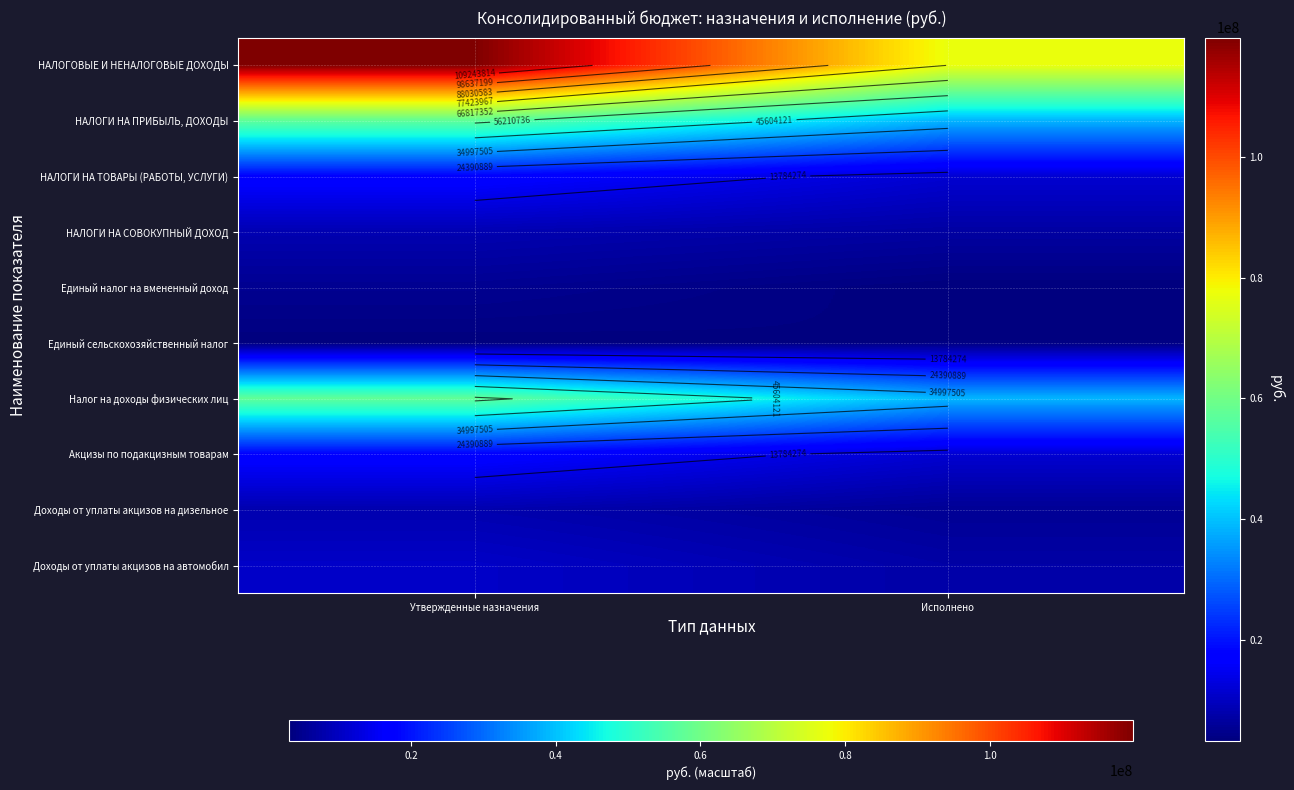

How many data points in Единый налог на вмененный доход are less than 5140000?

1